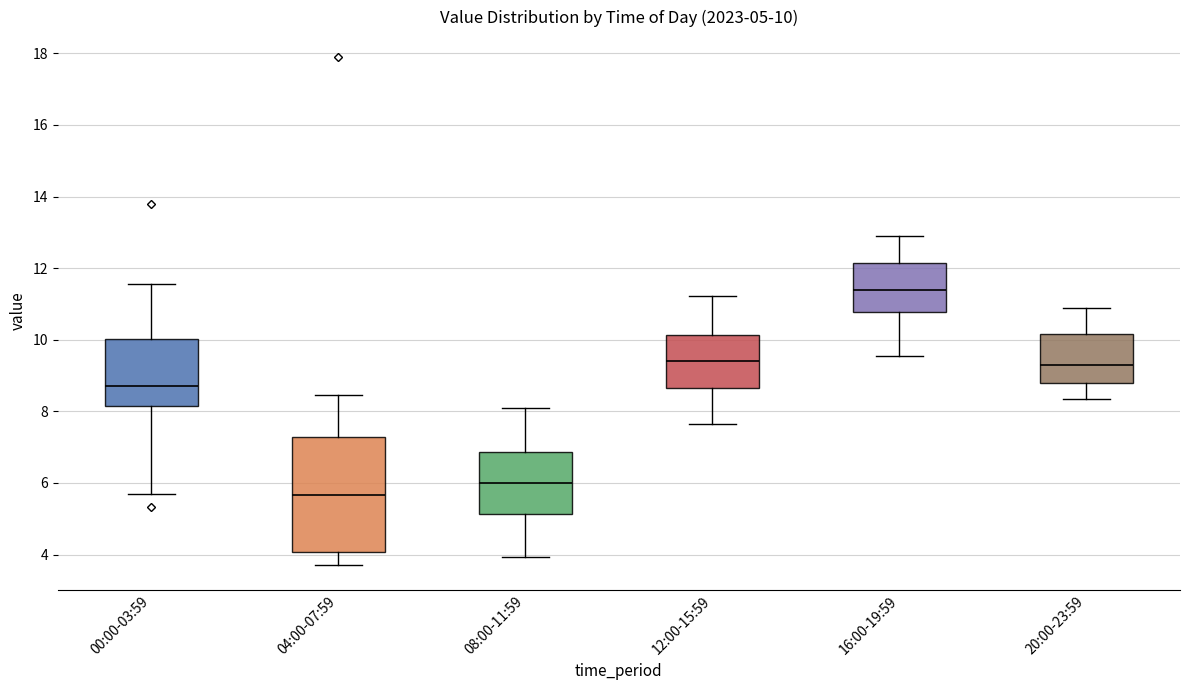

Which box's median line is the lowest?

04:00-07:59